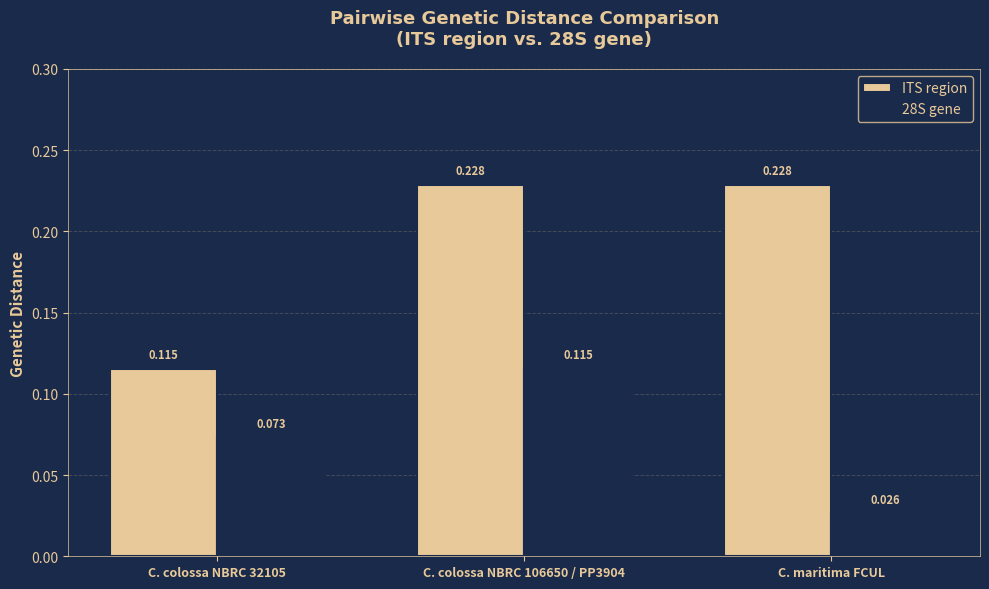

Count the number of categories in the chart.

3